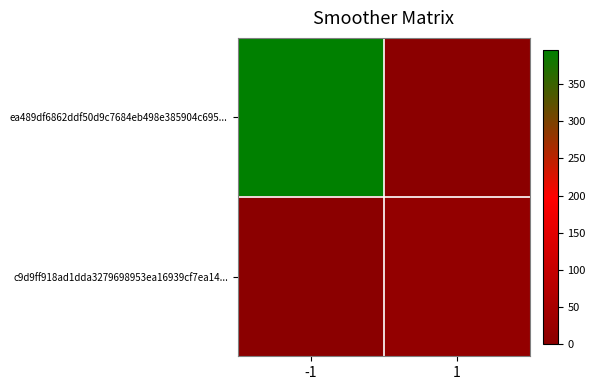

Which series has the largest range (max minus min)?

ea489df6862ddf50d9c7684eb498e385904c695...